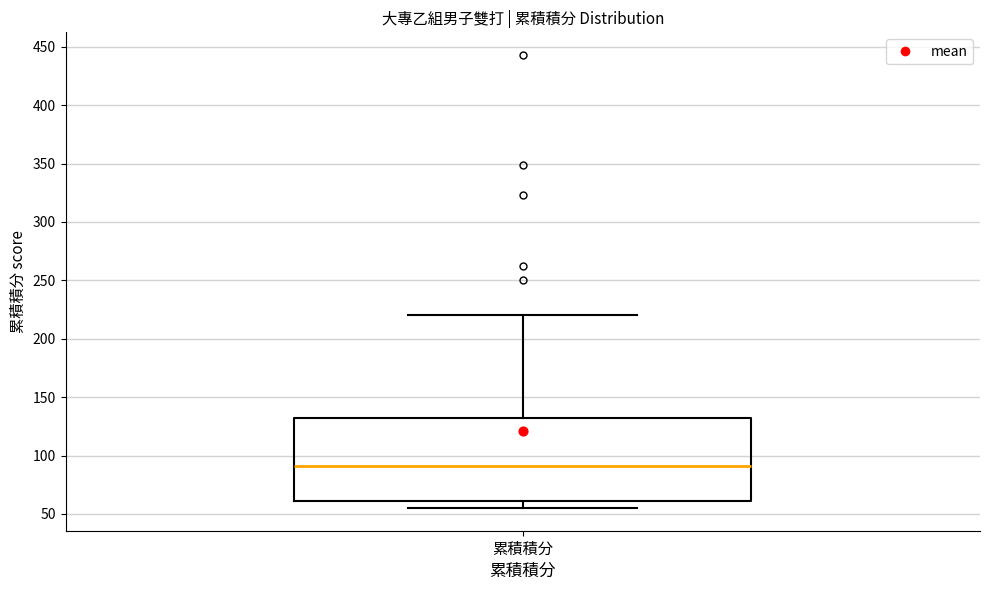

Transcribe this box plot: give where the median line is, the range the box spans, and where the two whiskers end, as read against the y-axis. The values are not printed on the chart, so give them approximately, as read against the axis.

median 90, box 60 to 130, whiskers 55 to 220